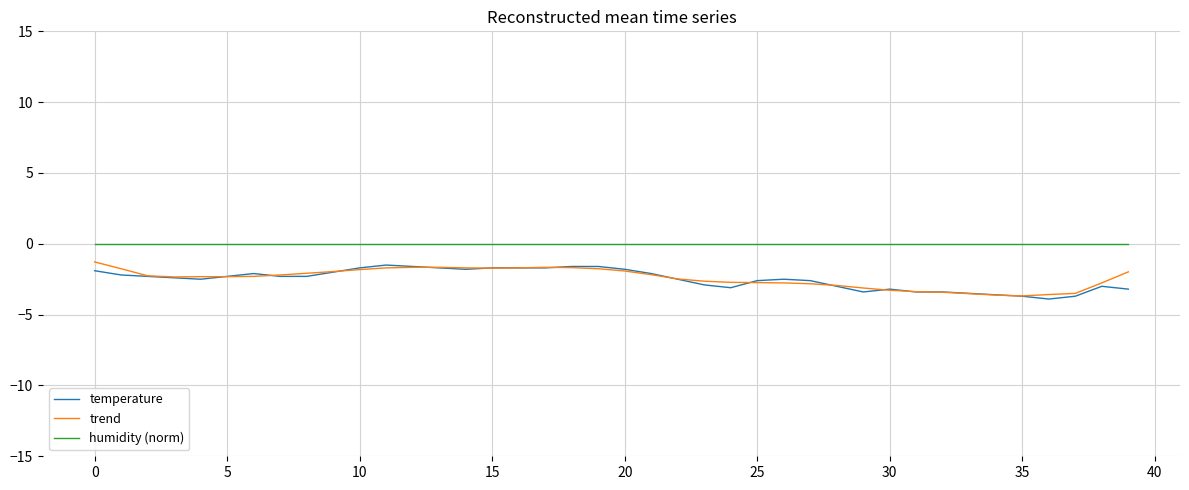

Which series has the largest total across all categories?

humidity (norm)